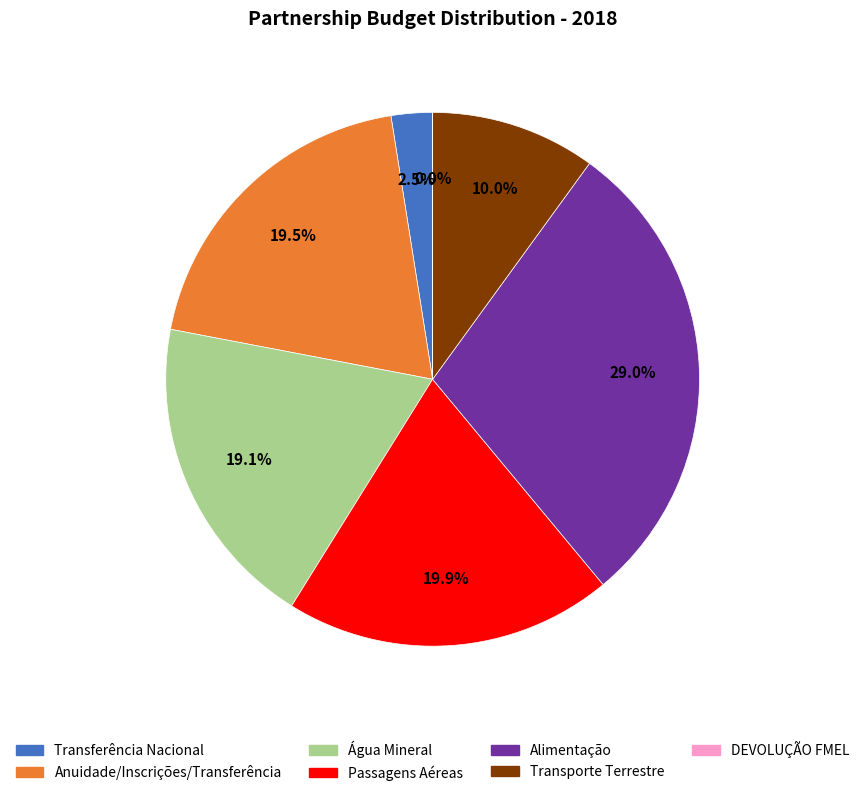

To the nearest percent, what portion does Transporte Terrestre represent?

10%